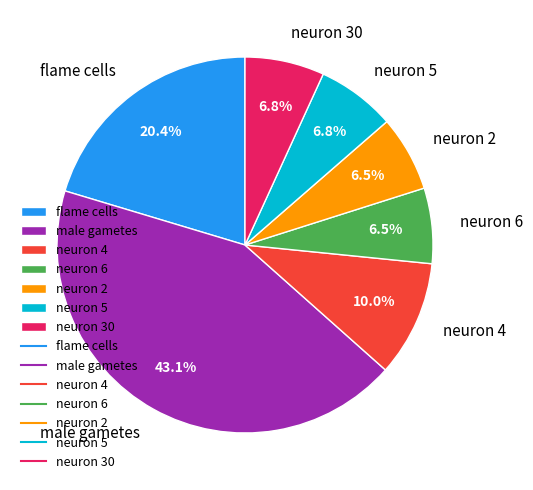

Is there a majority slice in this chart?

No